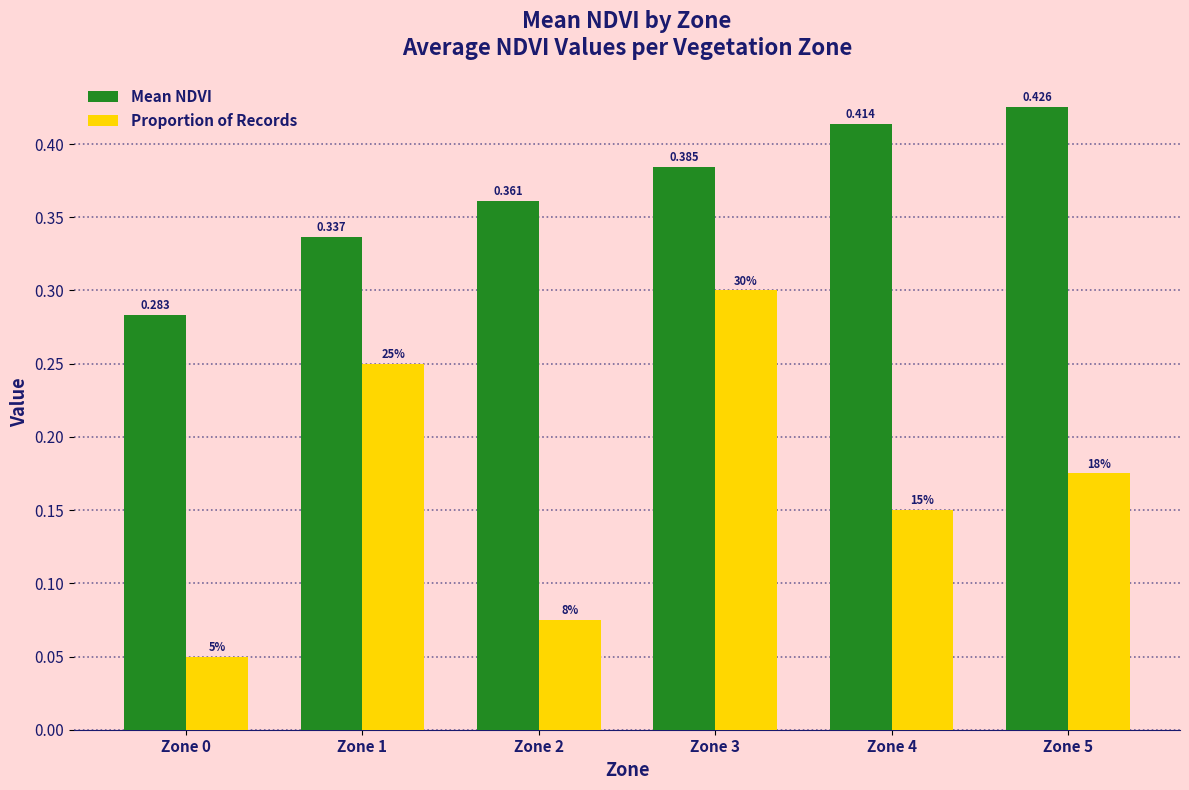

What are all the series names shown in the legend?

Mean NDVI, Proportion of Records